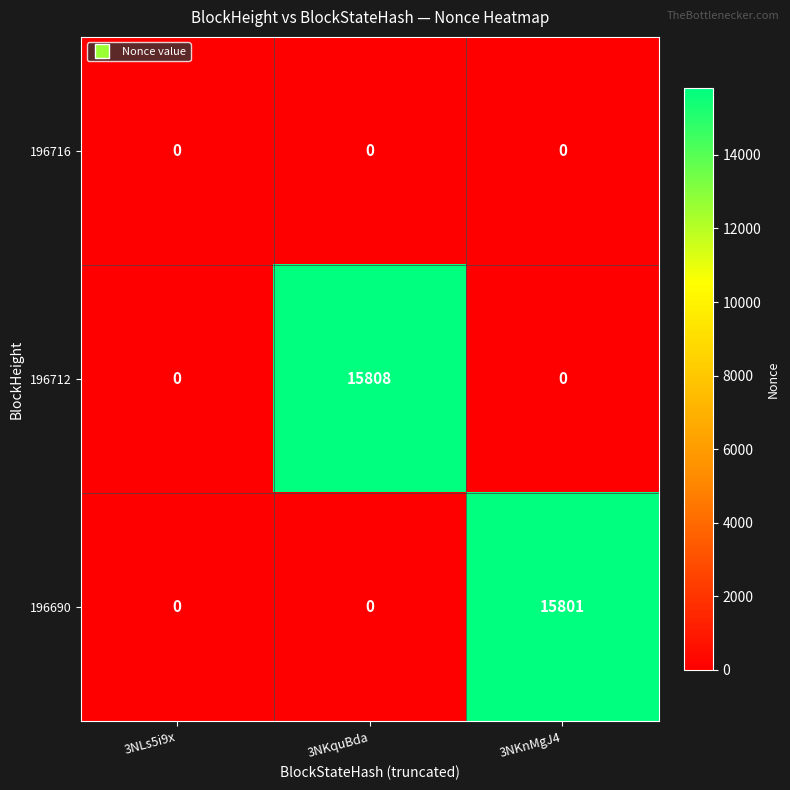

The value of 196712 at 3NKquBda is 9362. True or false?

False